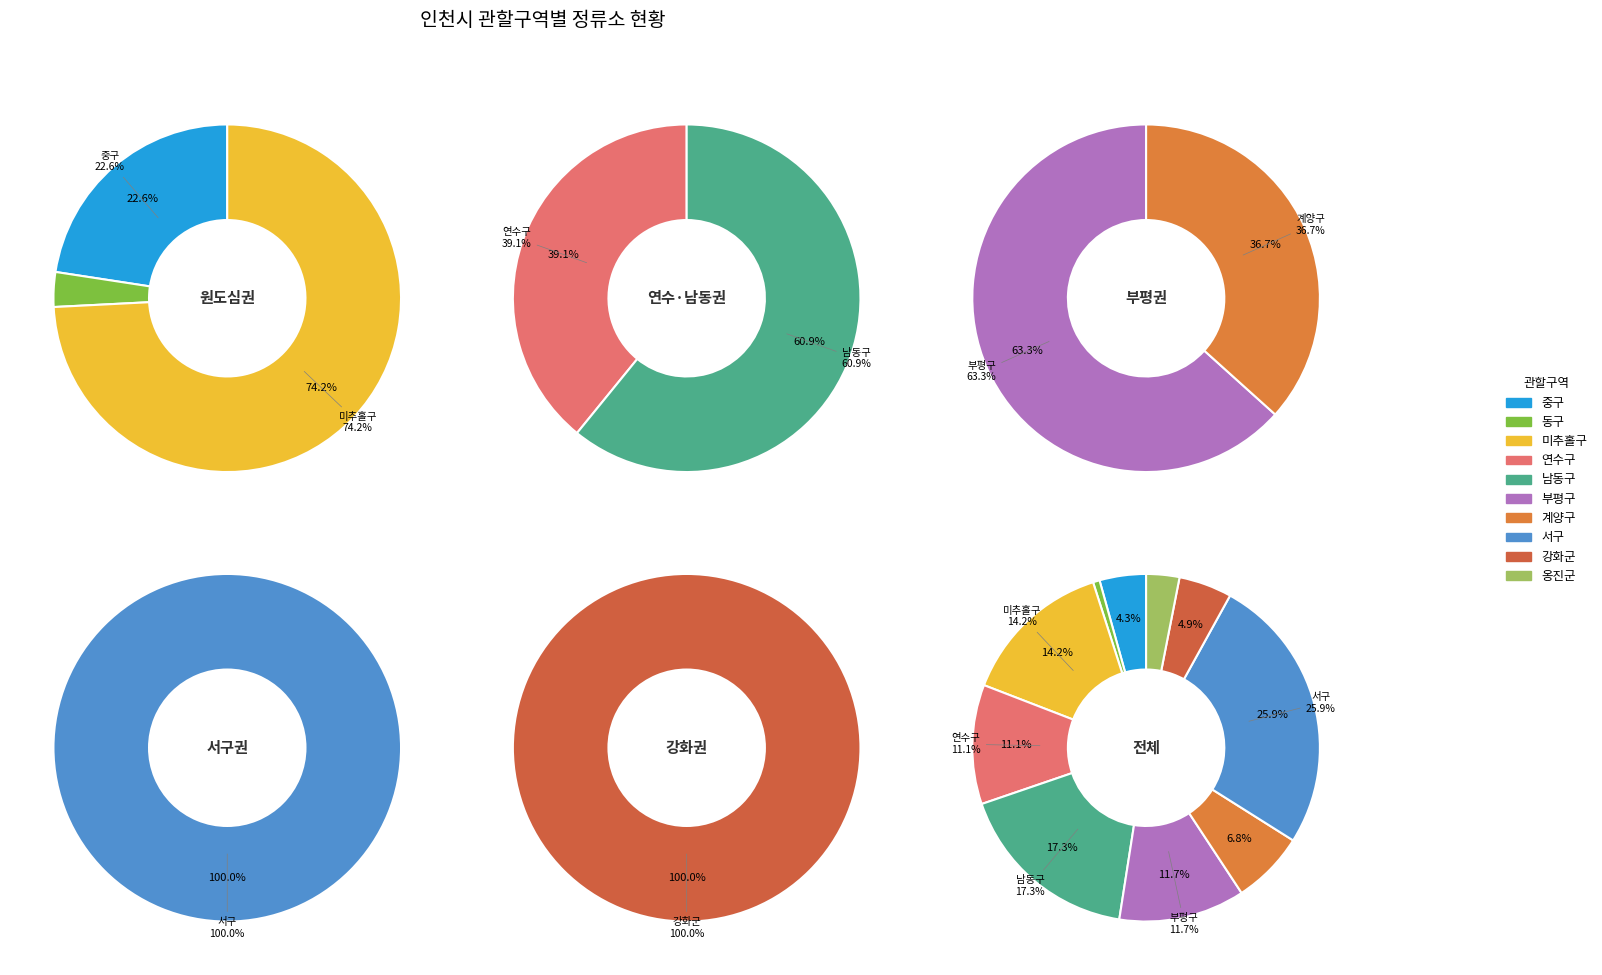

To the nearest percent, what is the combined percentage of 서구 and 중구?

30%